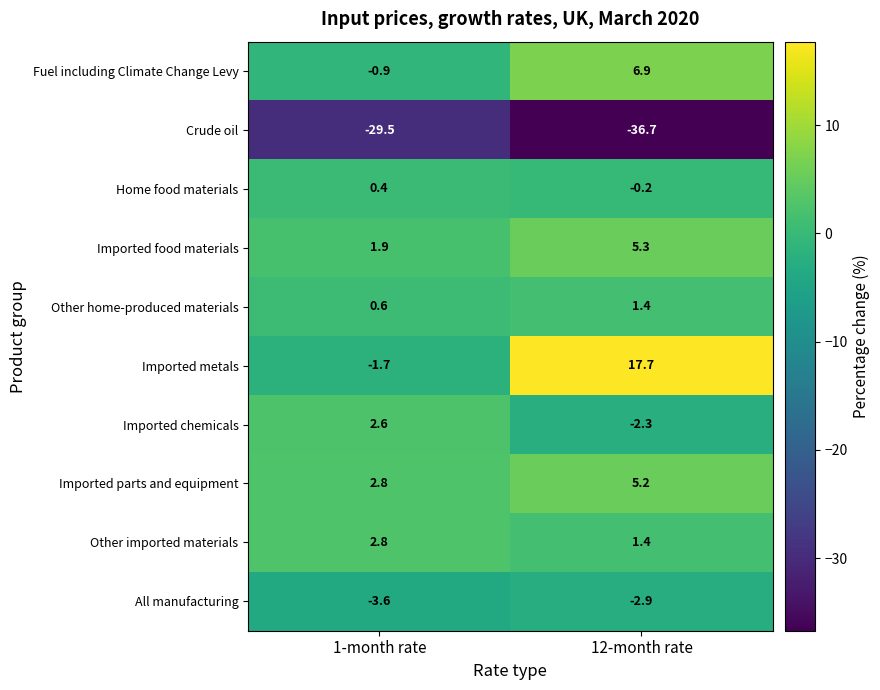

What is the average value of the Fuel including Climate Change Levy series?

3.0